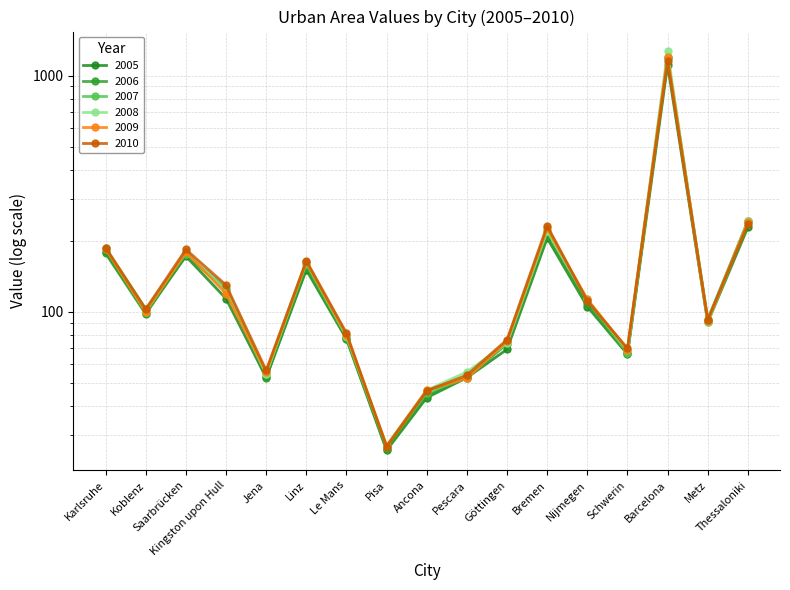

What position from the left is Bremen?

12